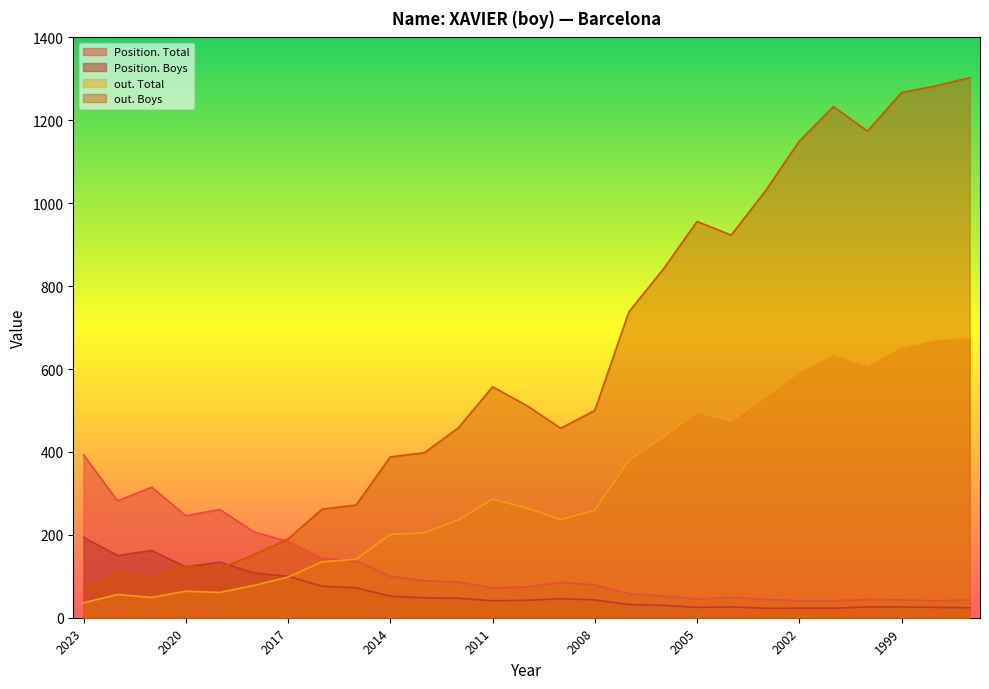

At which category does out. Total reach its first local peak?

2022